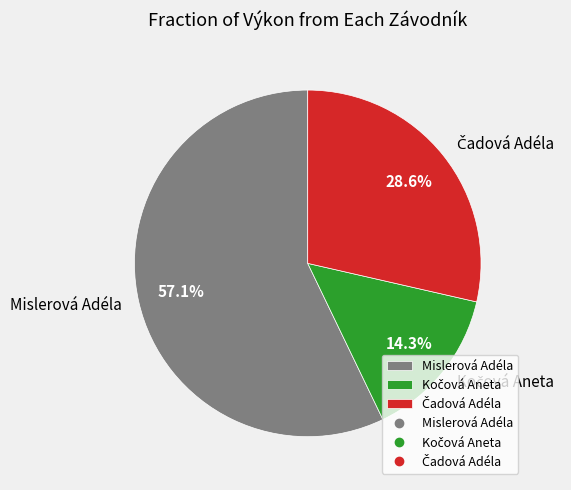

Which category has the biggest portion of the pie?

Mislerová Adéla